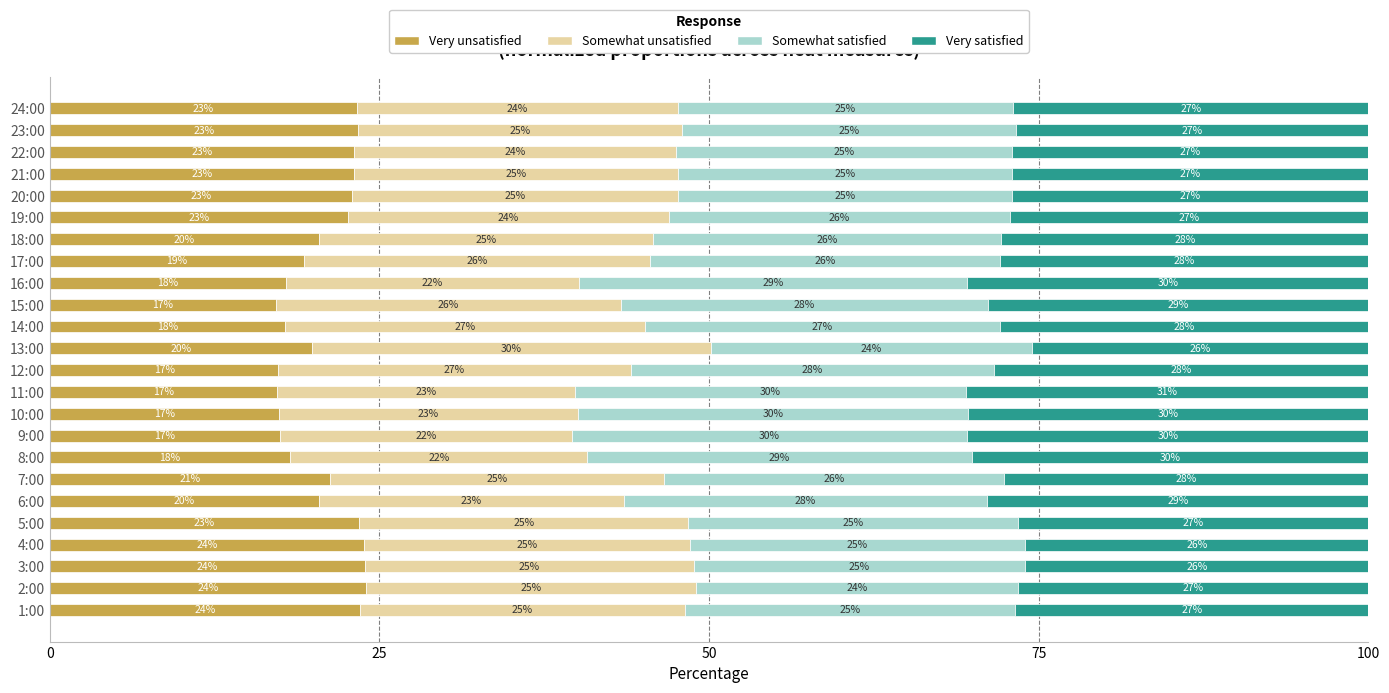

What is the maximum value for Very unsatisfied?

24.0